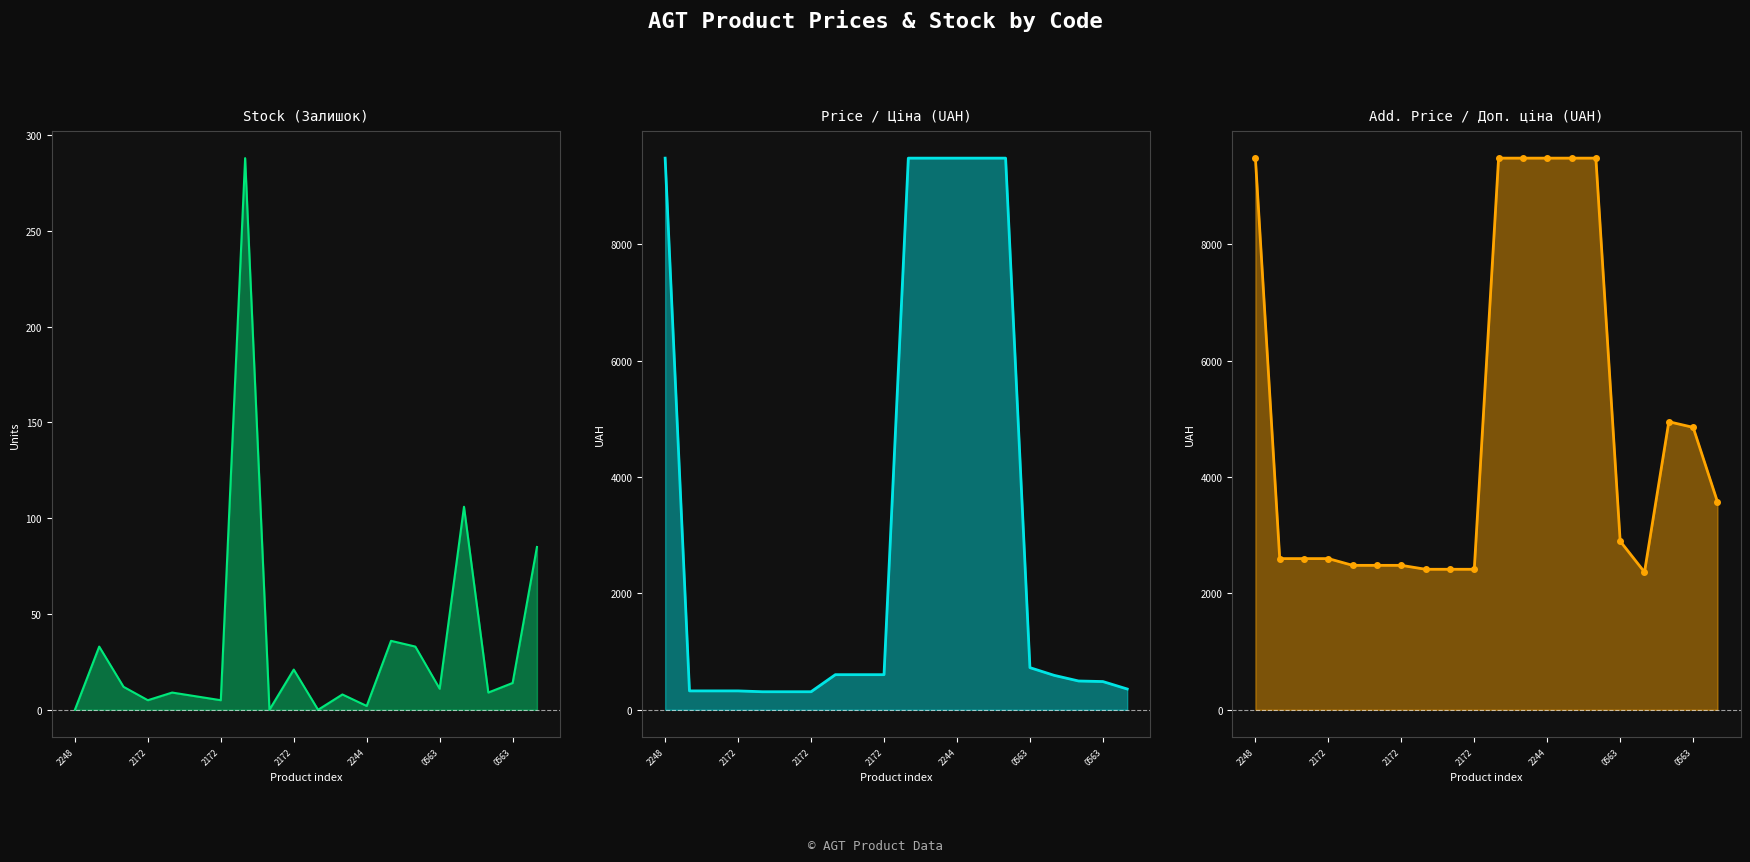

True or false: Залишок and Ціна intersect in this chart.

False